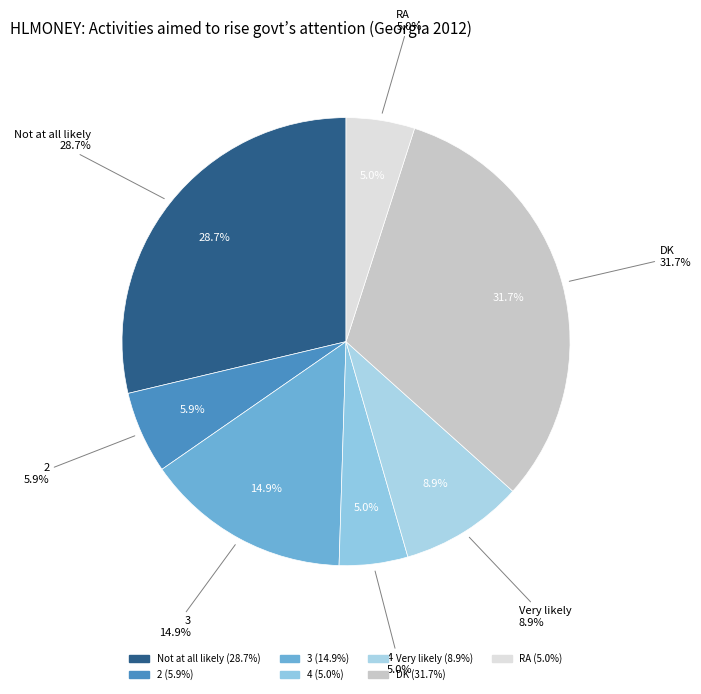

Which category has the biggest portion of the pie?

DK